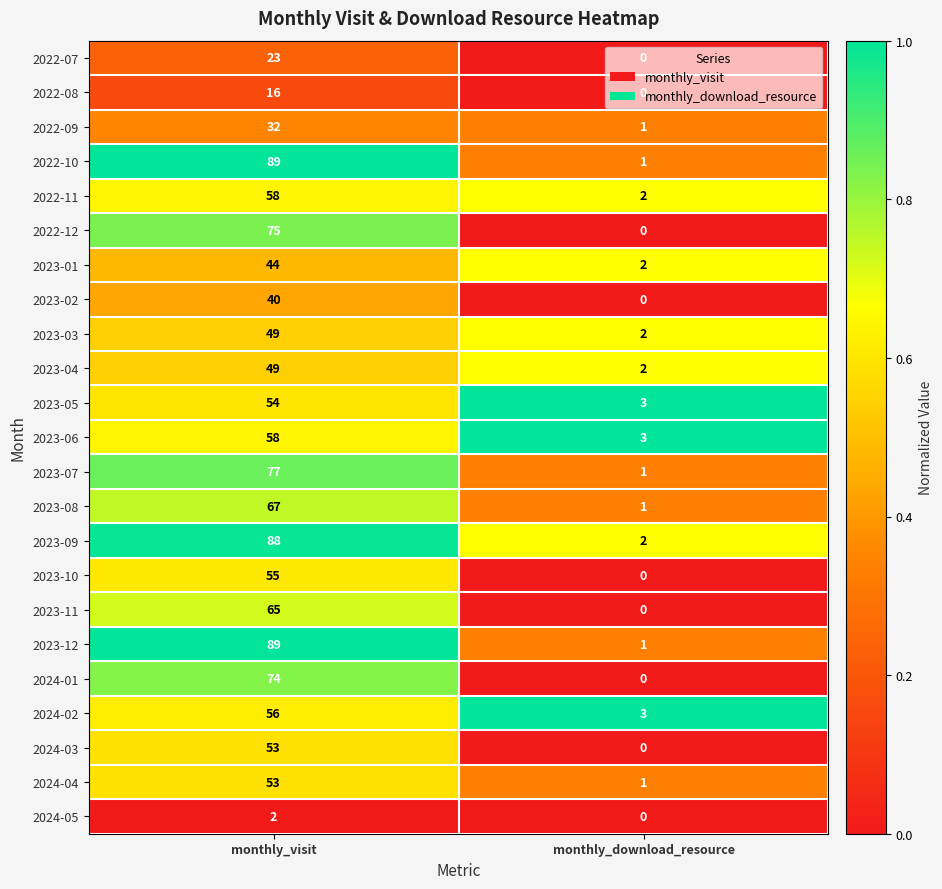

What is the total value across all series at monthly_download_resource?

25